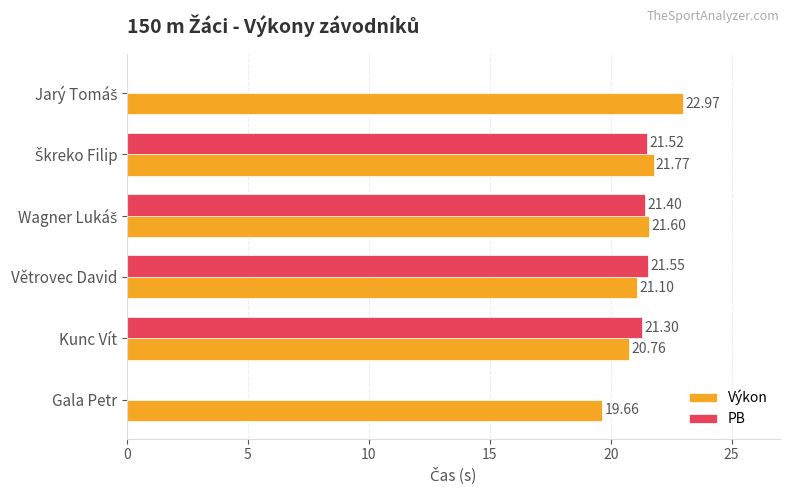

Which series has the largest total across all categories?

Výkon